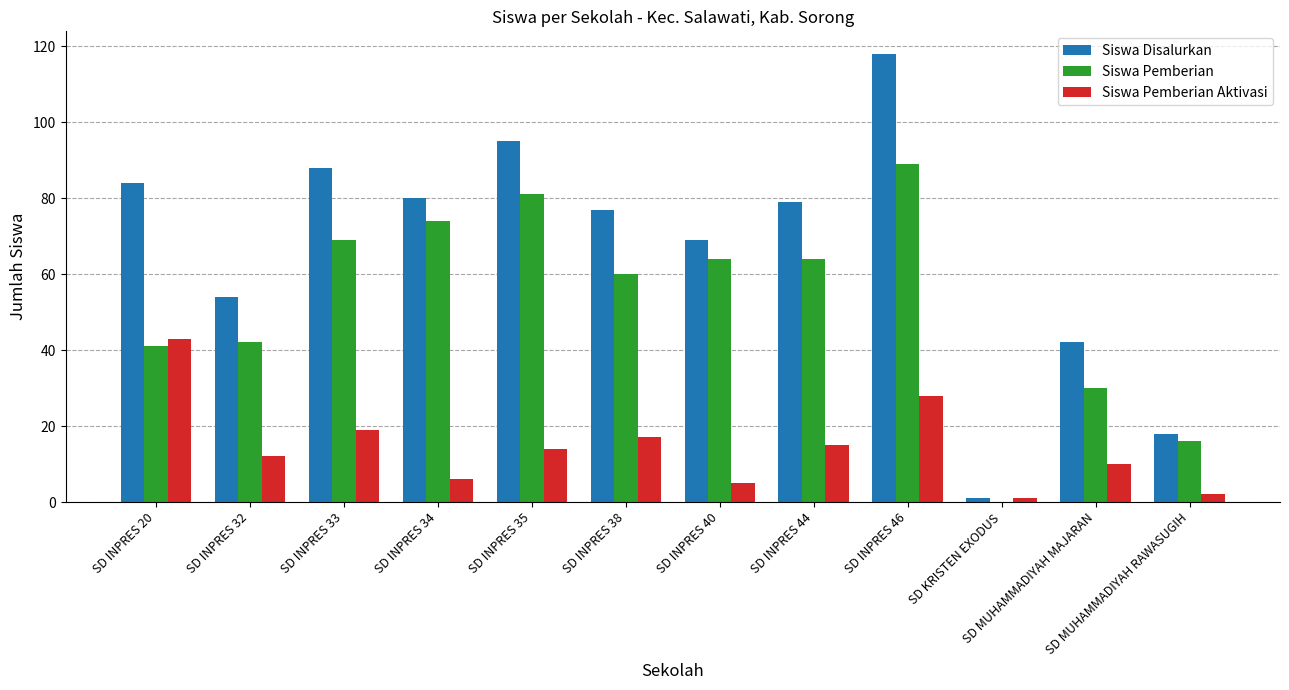

At which category is the sum across all series the highest?

SD INPRES 46